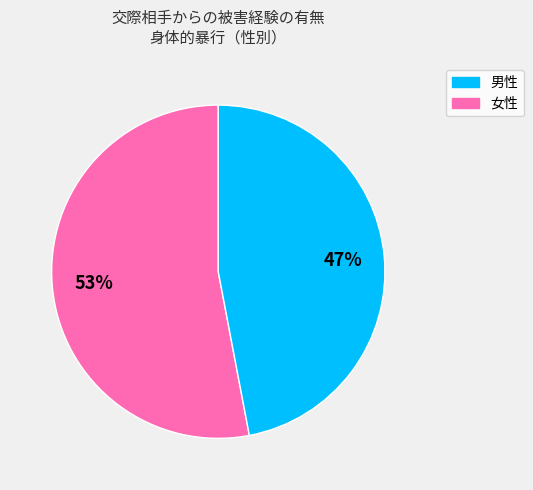

Is there a majority slice in this chart?

Yes